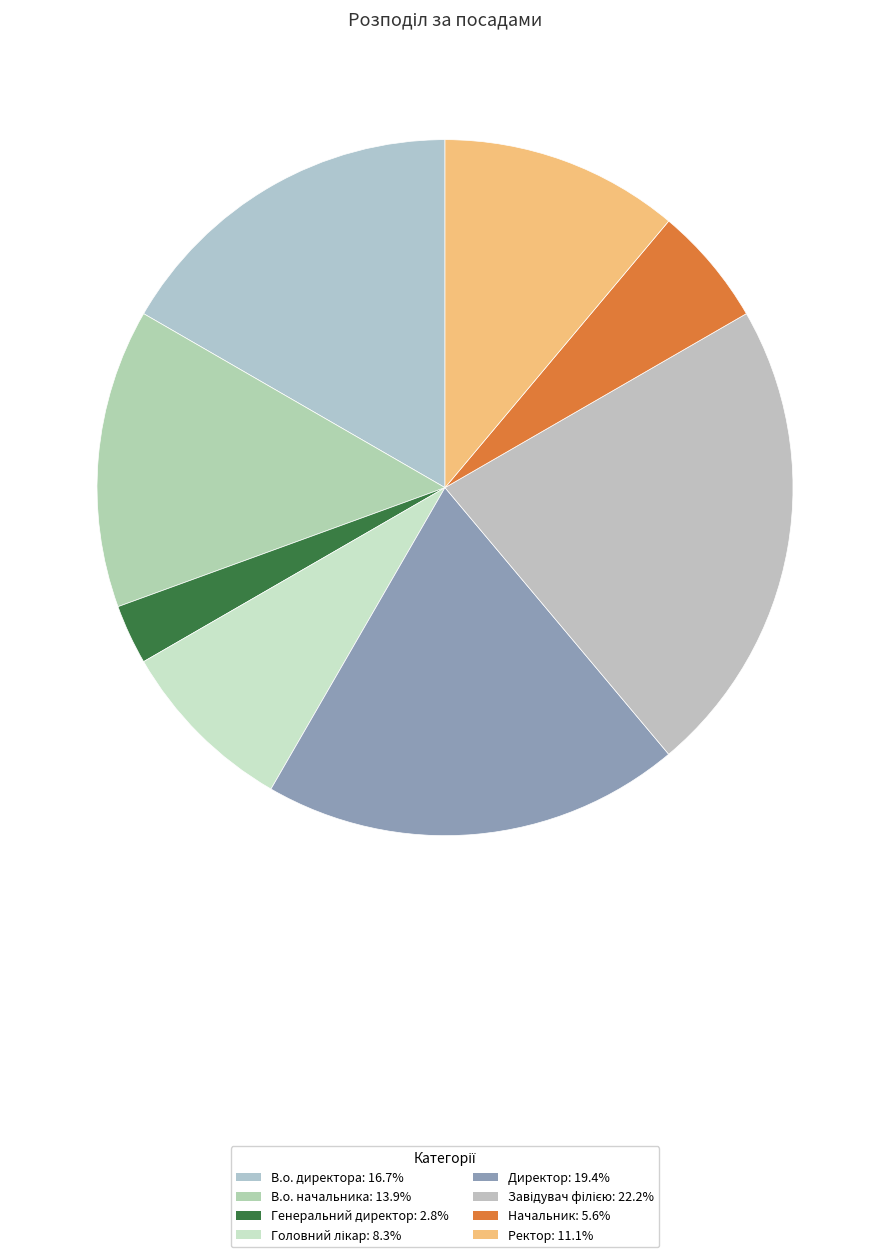

Count the number of slices in the pie.

8